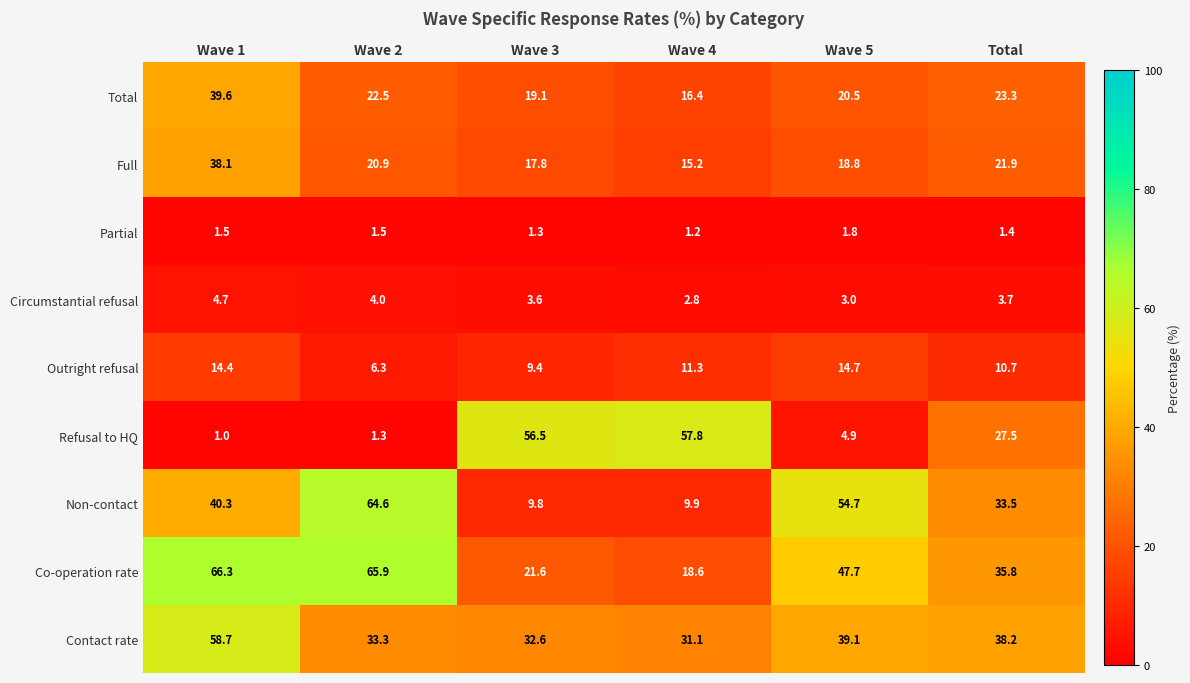

The value of Refusal to HQ at Wave 4 is 82.9. True or false?

False